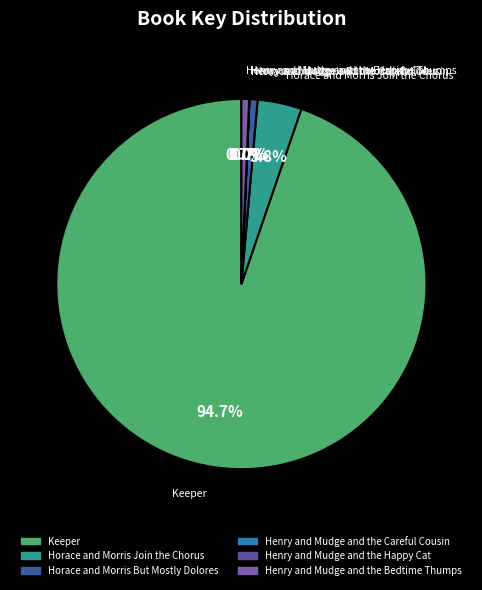

Approximately how many times larger is the value at Keeper compared to Henry and Mudge and the Bedtime Thumps?

140.8